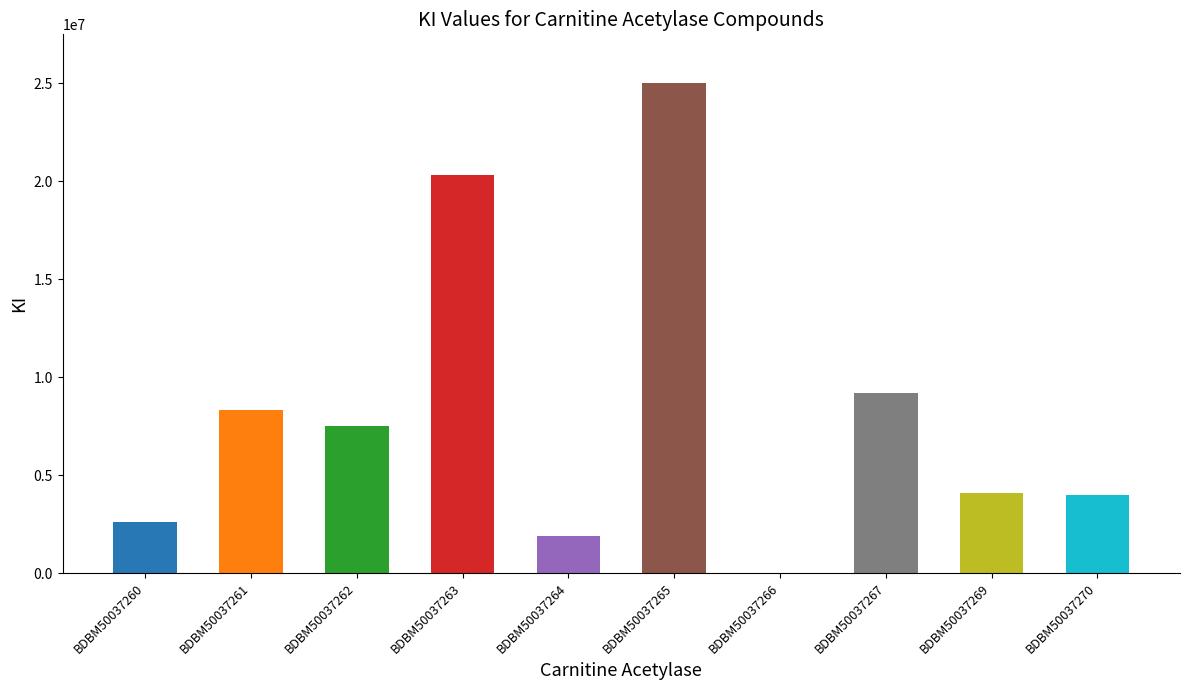

The chart shows a value of 15827476 at BDBM50037265. True or false?

False